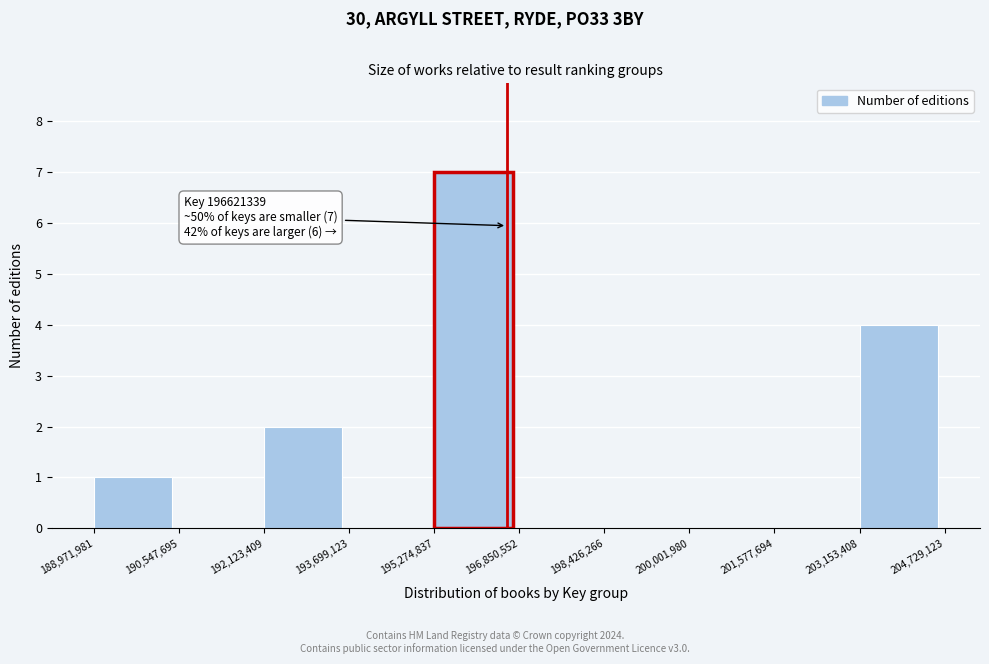

Which range on the x-axis has the tallest bar?

195,274,837 to 196,850,552